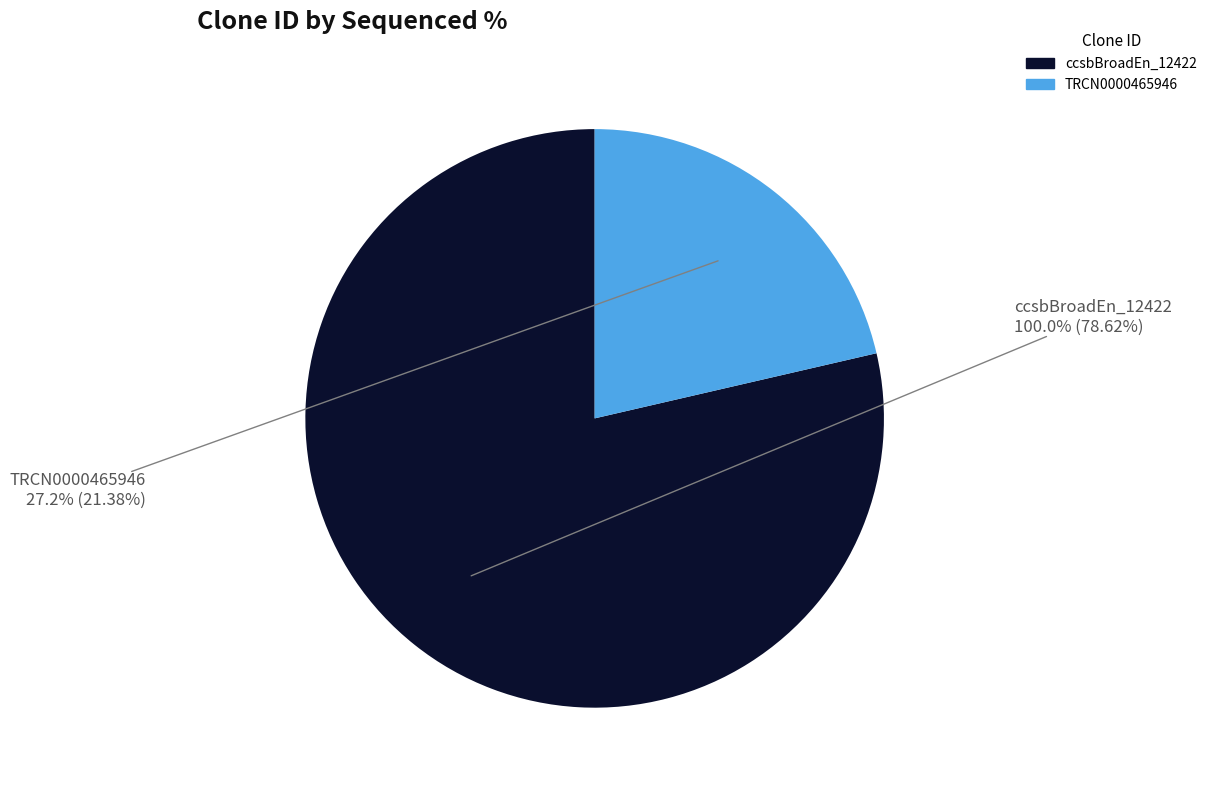

Does ccsbBroadEn_12422 represent more than half of the total?

Yes